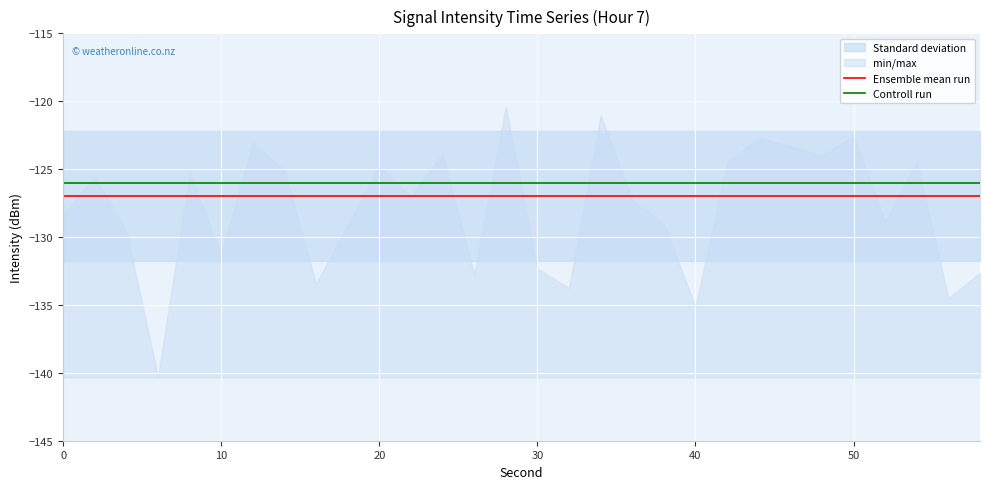

What is the value of the Ensemble mean run point at the 3rd from the left?

-127